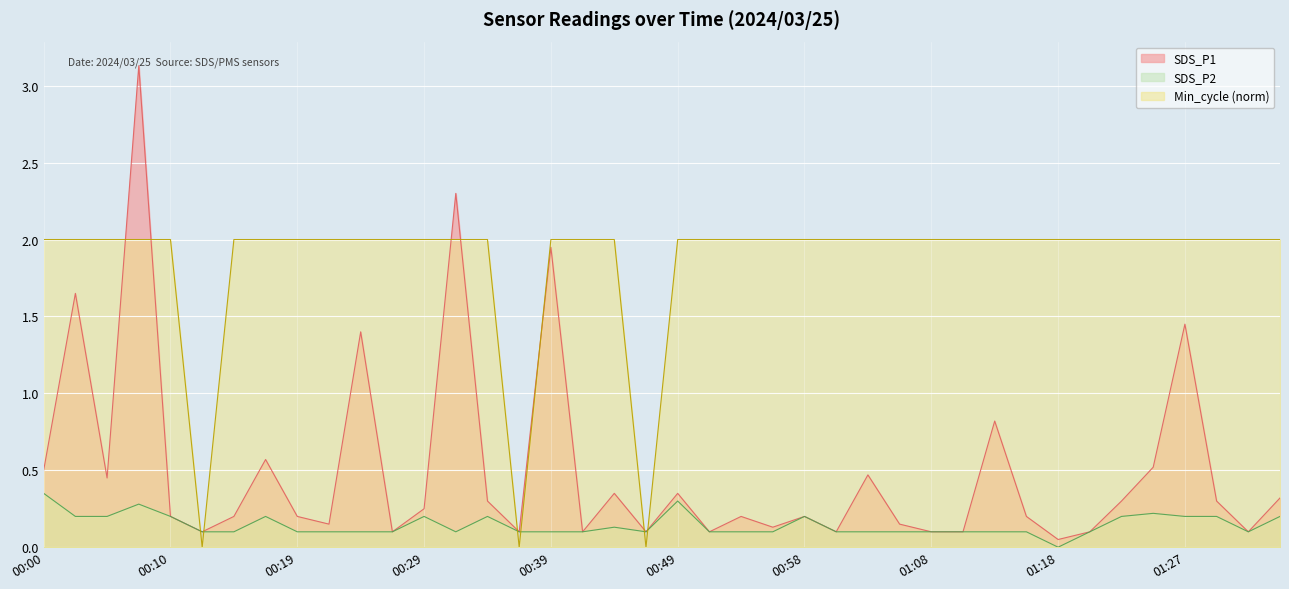

Which series ends up on top after the final intersection of SDS_P1 and Min_cycle_scaled?

Min_cycle_scaled